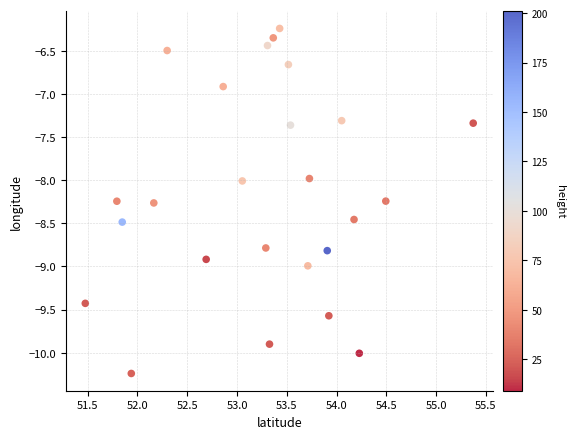

What is the range of Y values (max minus min)?

4.0